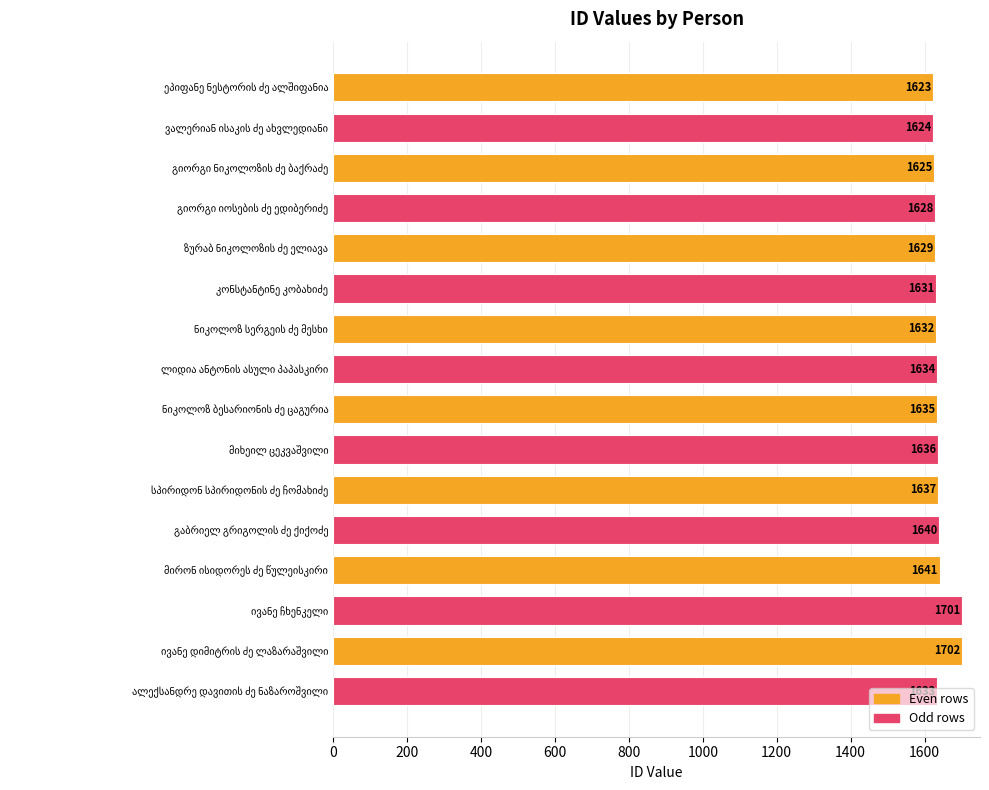

What is the minimum value shown in the chart?

1623